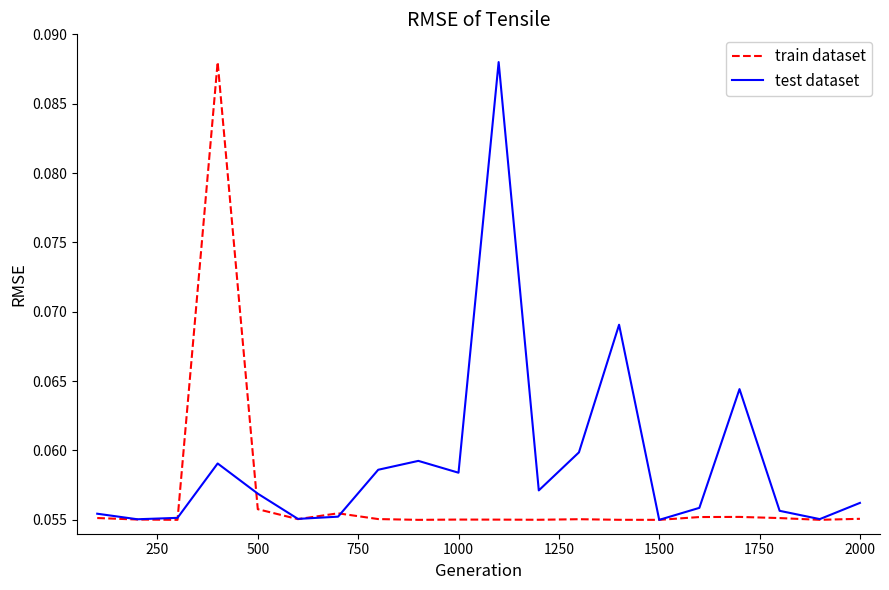

Which series has the largest total across all categories?

test dataset